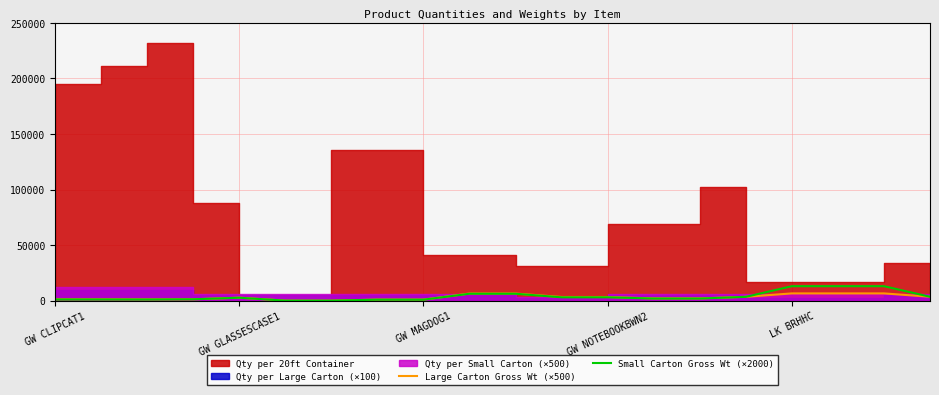

How many intersections are there between Large Carton Gross Wt (×500) and Small Carton Gross Wt (×2000)?

1